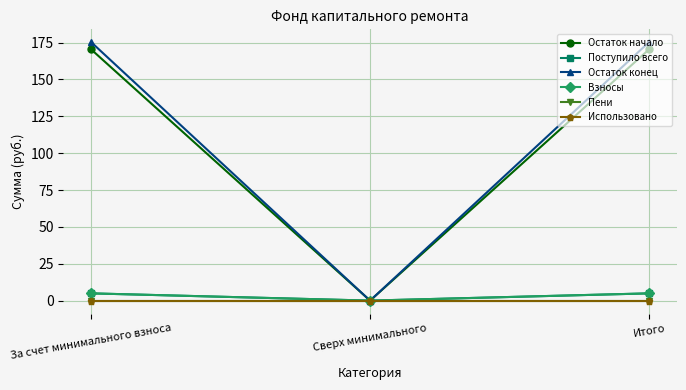

What is the label of the 3rd point from the left?

Итого